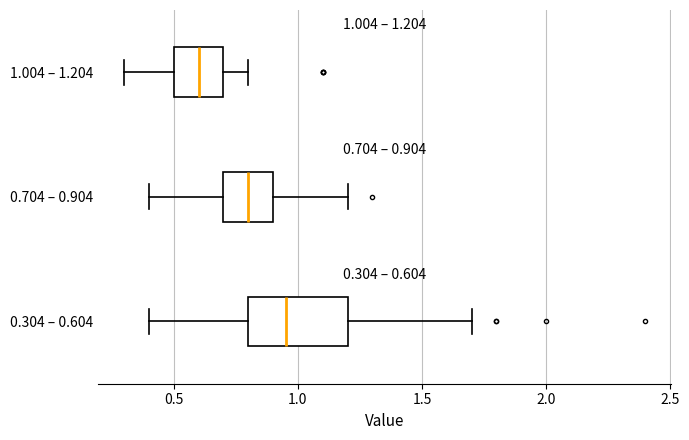

Which box's median line is the furthest to the right?

0.304 – 0.604